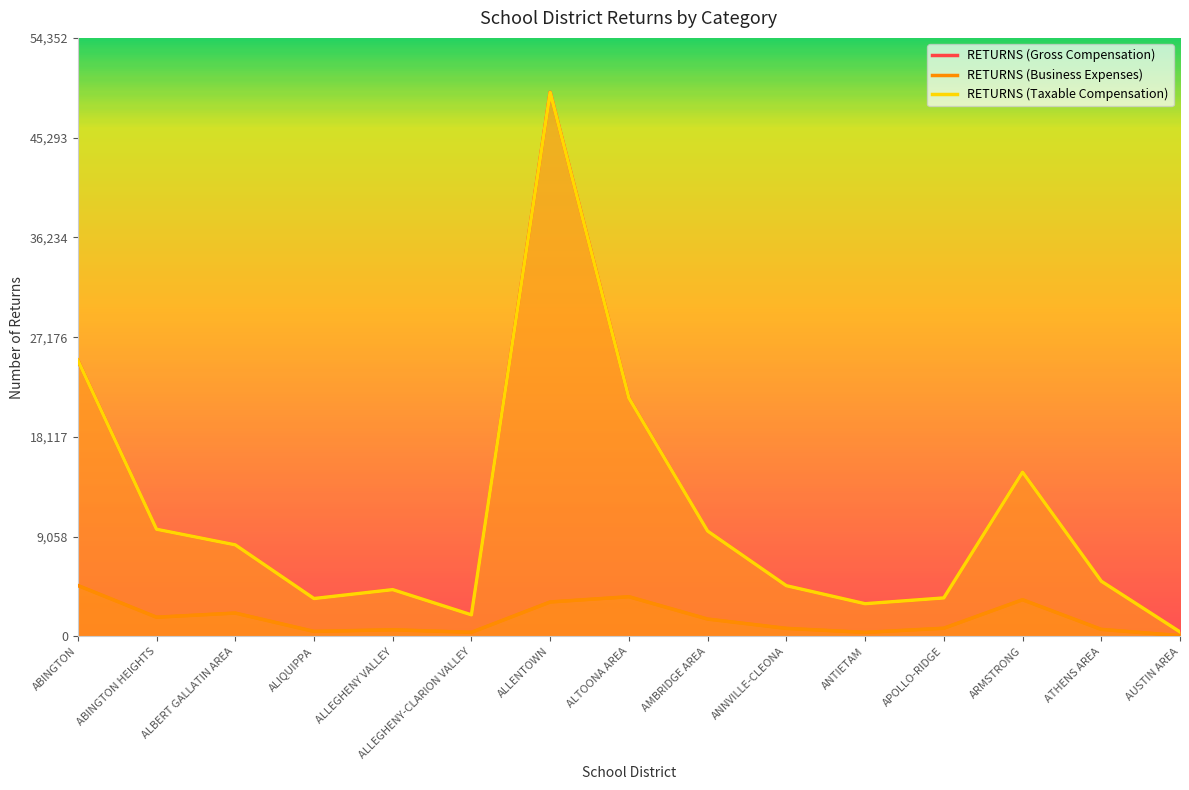

List the labels in order of RETURNS (Business Expenses) value, smallest first.

AUSTIN AREA, ANTIETAM, ALLEGHENY-CLARION VALLEY, ALIQUIPPA, ALLEGHENY VALLEY, ATHENS AREA, ANNVILLE-CLEONA, APOLLO-RIDGE, AMBRIDGE AREA, ABINGTON HEIGHTS, ALBERT GALLATIN AREA, ALLENTOWN, ARMSTRONG, ALTOONA AREA, ABINGTON